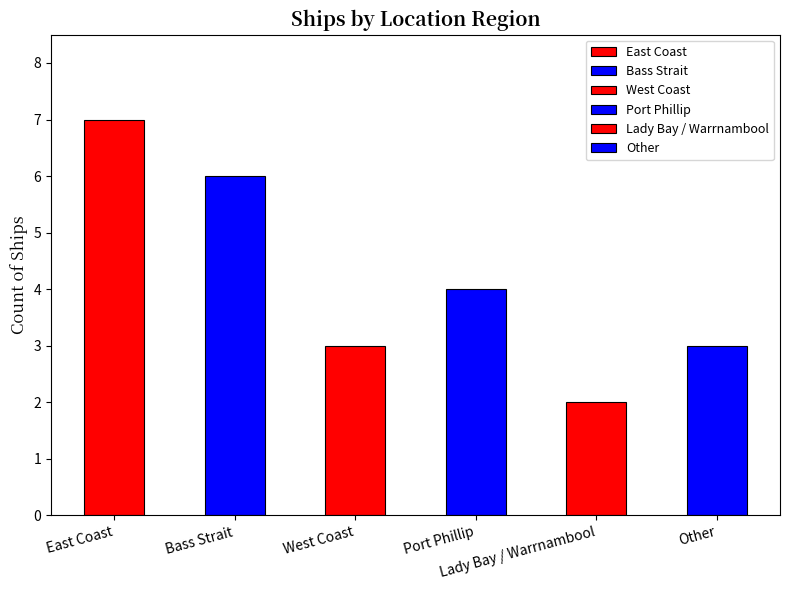

What is the maximum value shown in the chart?

7